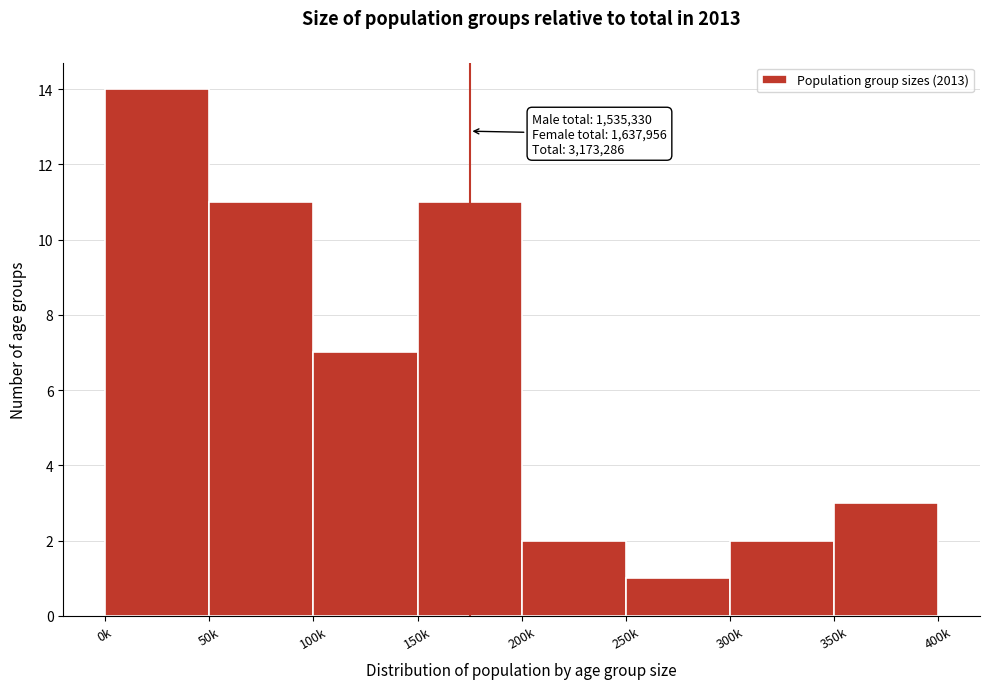

Reading right to left, list all the values displayed in this chart.

3	2	1	2	11	7	11	14